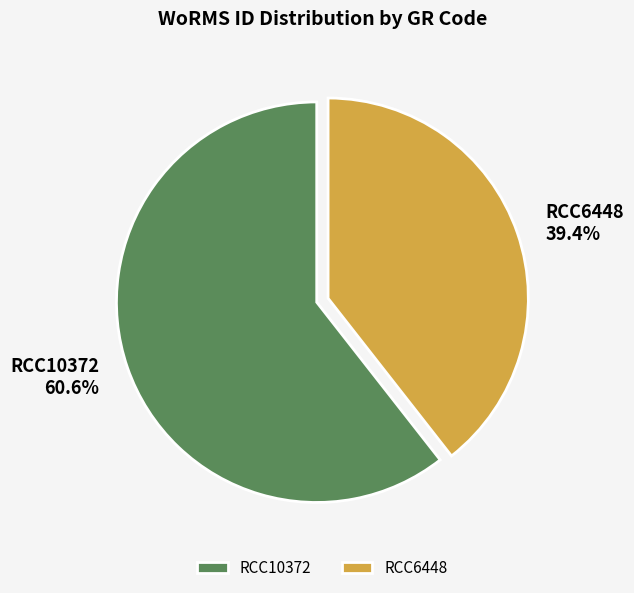

Rank the categories by value from lowest to highest.

RCC6448, RCC10372